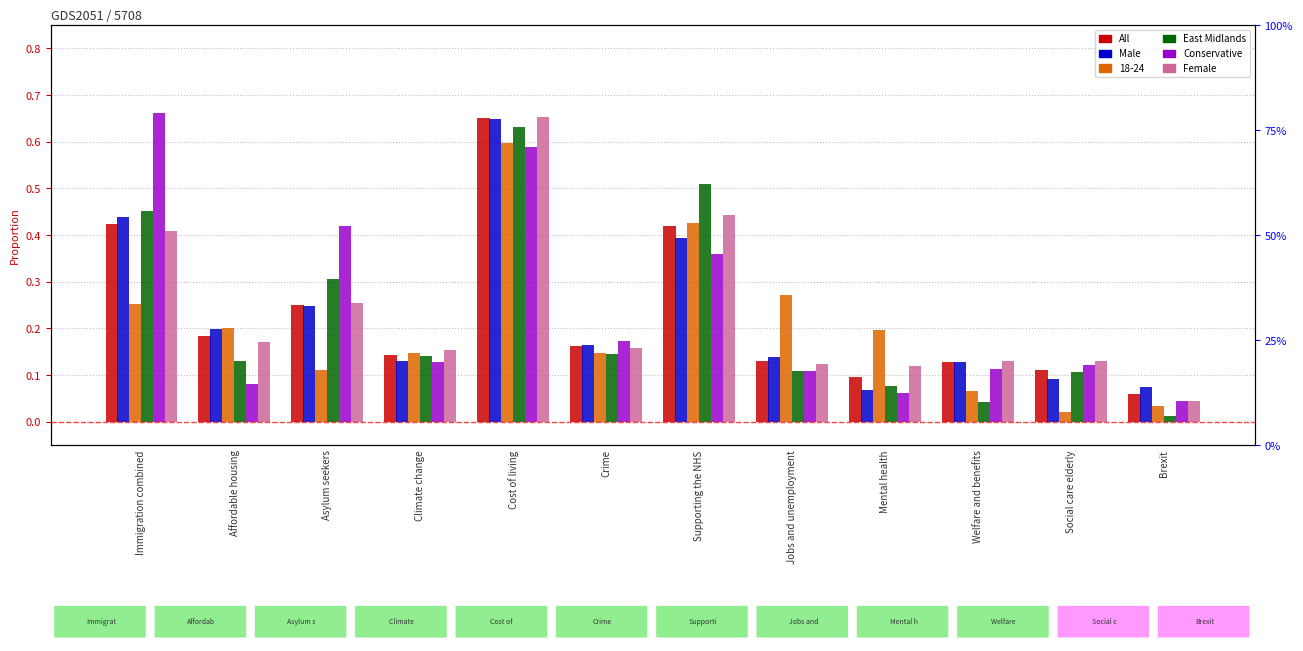

At how many categories does at least one series exceed 0?

12